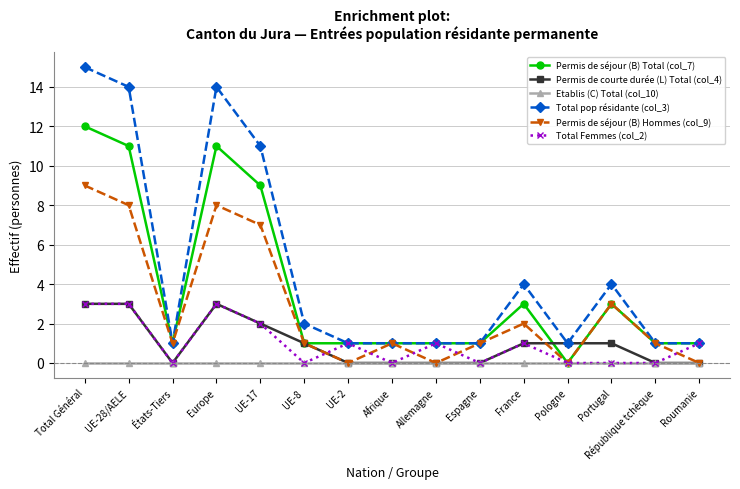

Which series has the largest total across all categories?

Total pop résidante (col_3)